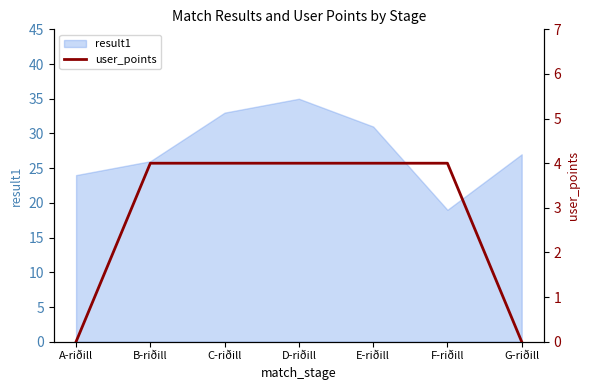

What is the label of the 5th point from the left?

E-riðill